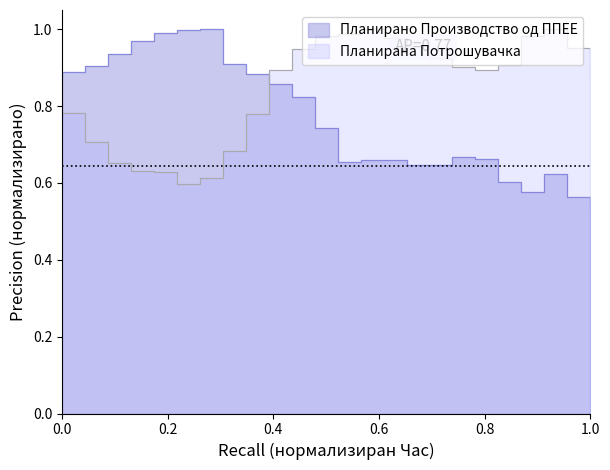

At which label is Планирано Производство од ППЕЕ closest to 0?

1.0